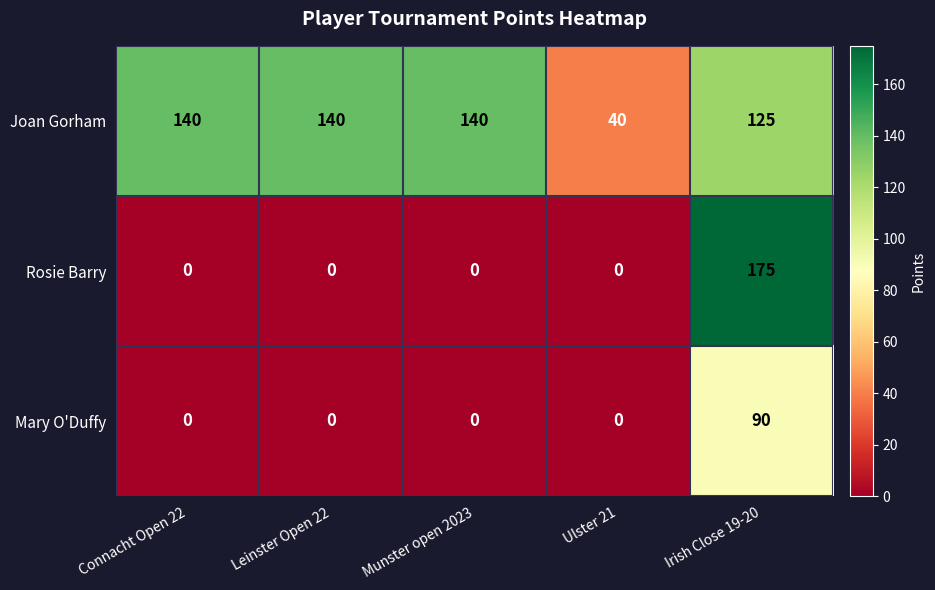

How many distinct data groups are displayed?

3